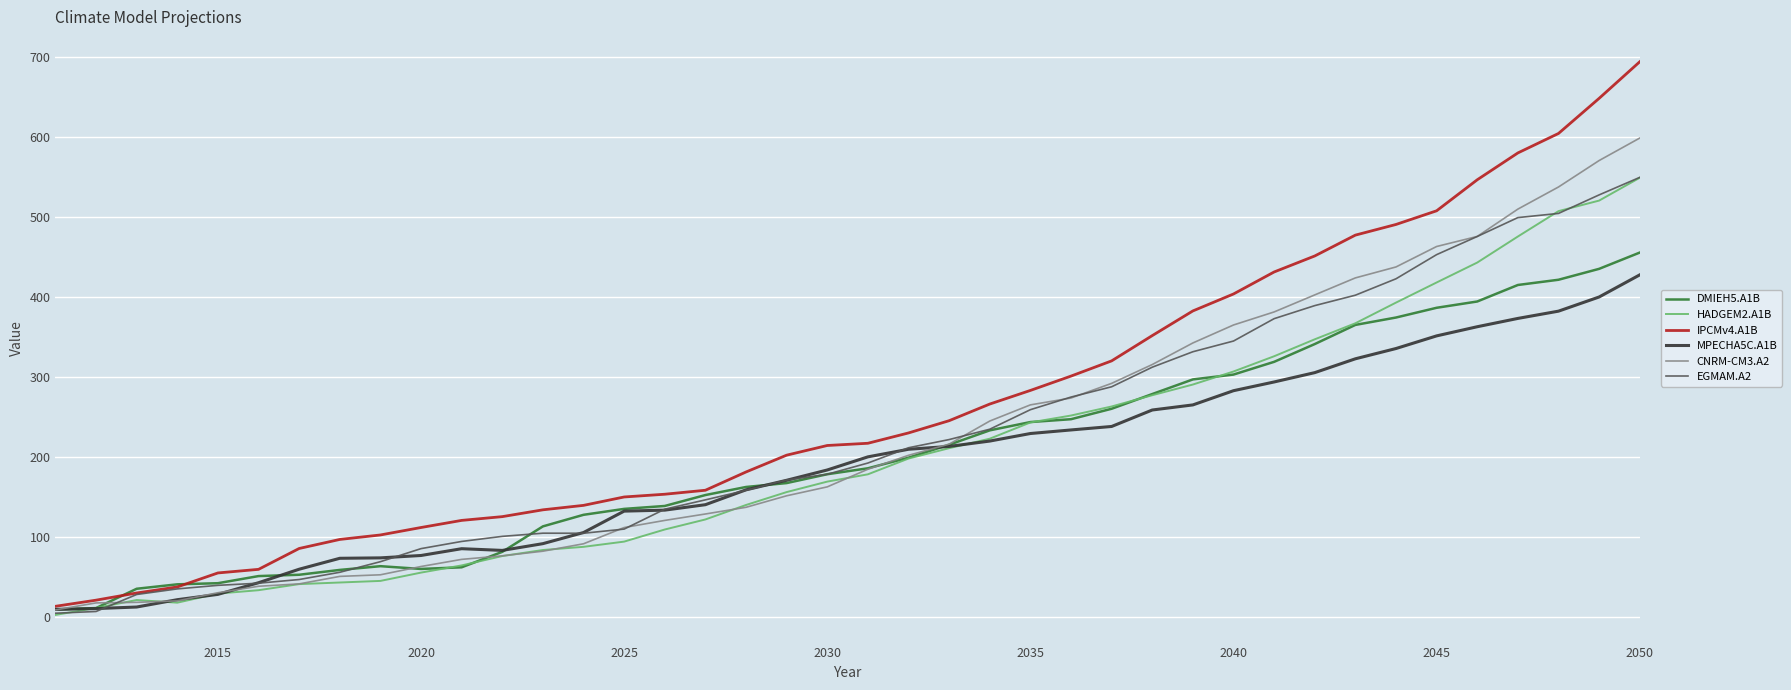

Which series has the widest spread of values?

IPCMv4.A1B